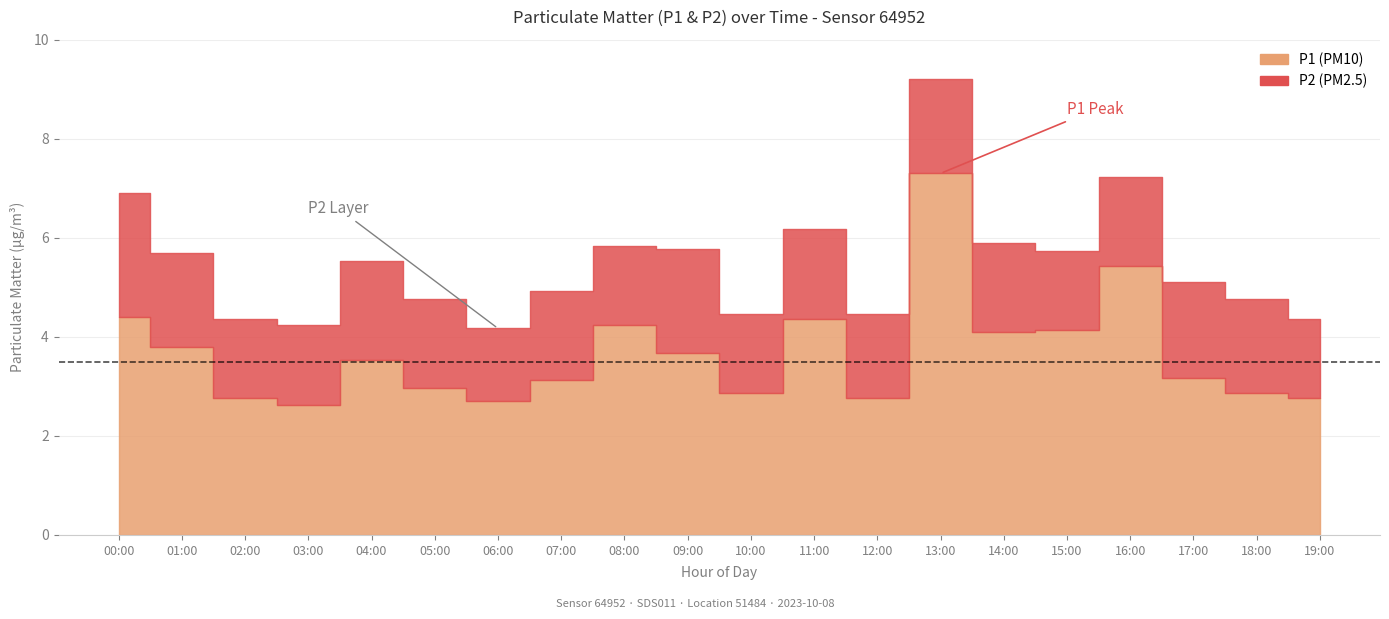

What are all the series names shown in the legend?

P1, P2